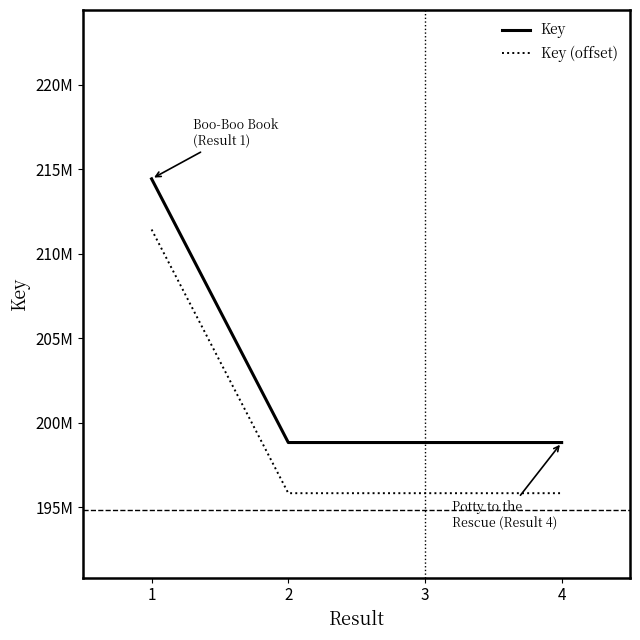

Does the chart have visible grid lines?

No